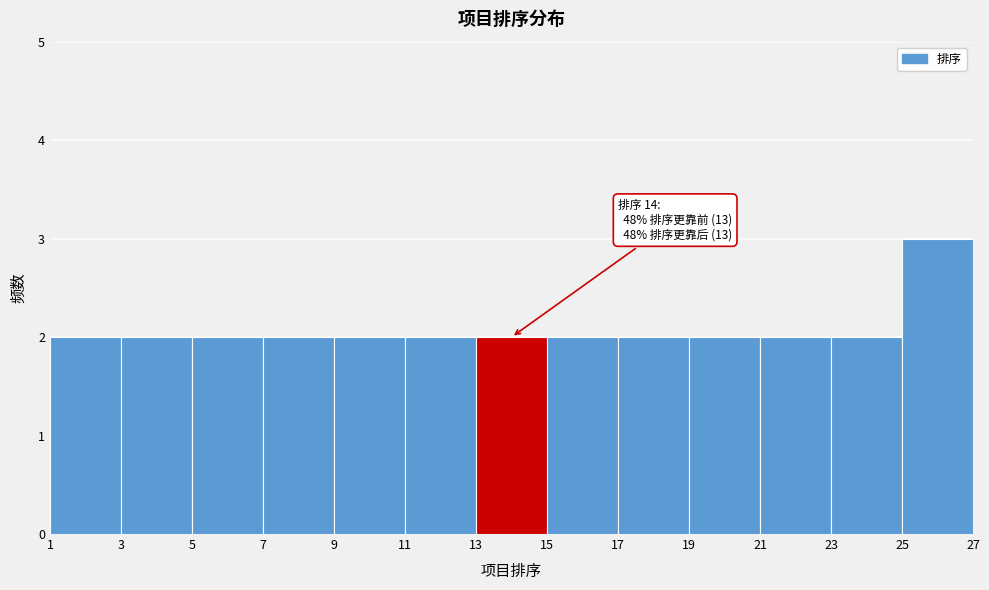

Which range on the x-axis has the tallest bar?

25 to 27